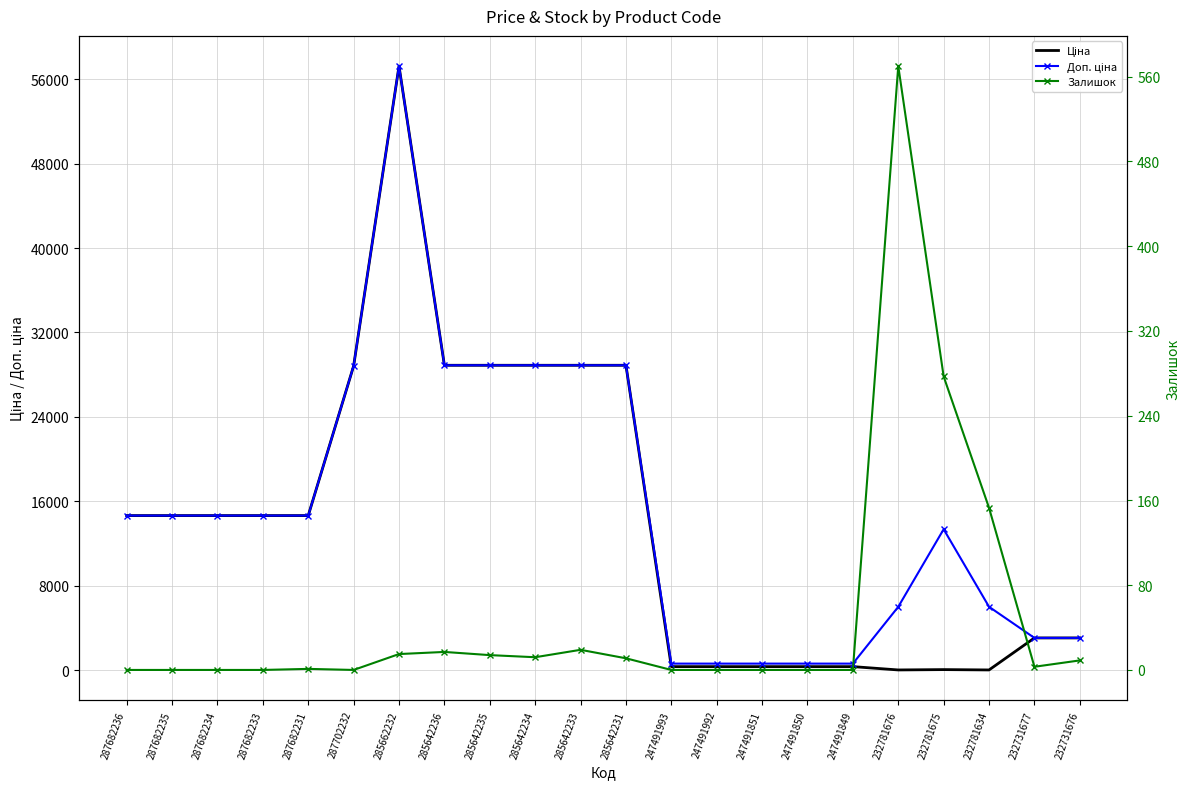

What position from the right is 287682233?

19